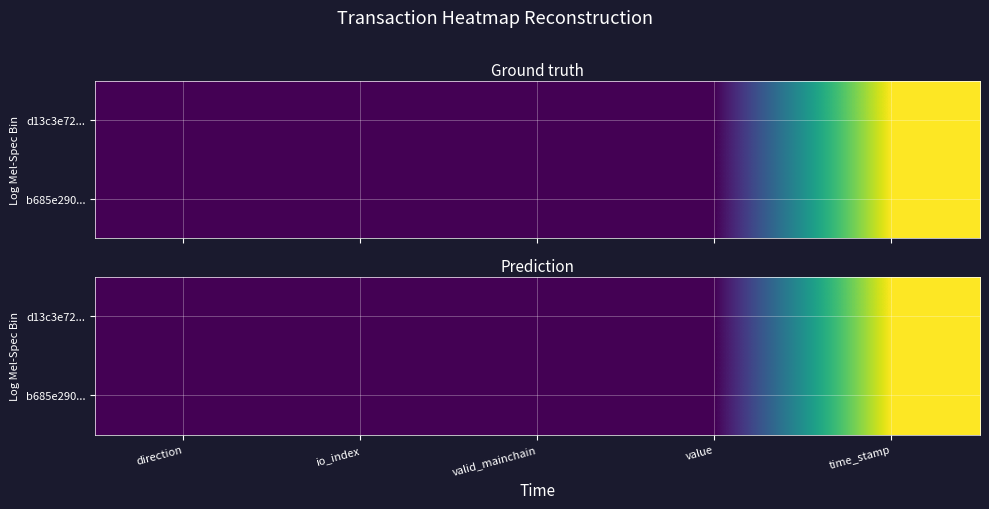

Rank the series by their average value, from lowest to highest.

b685e290..., d13c3e72...